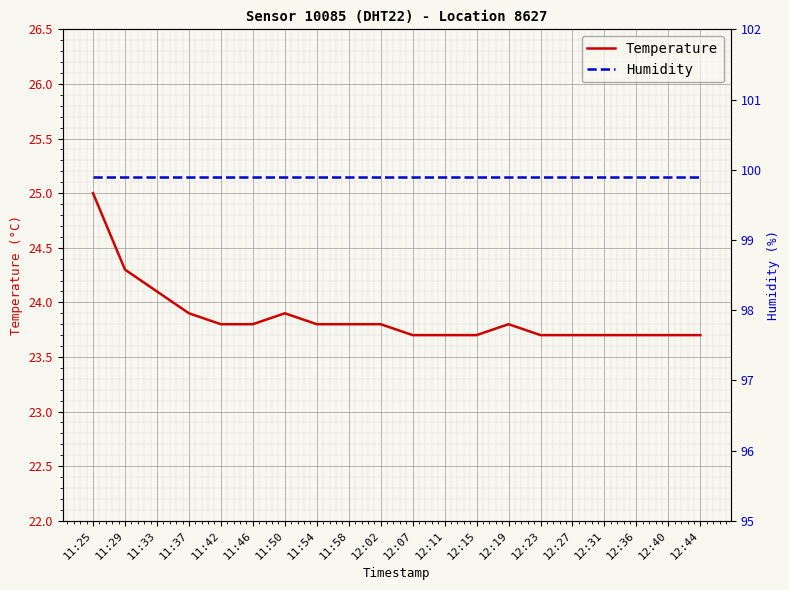

What is the label of the 5th point from the left?

11:42